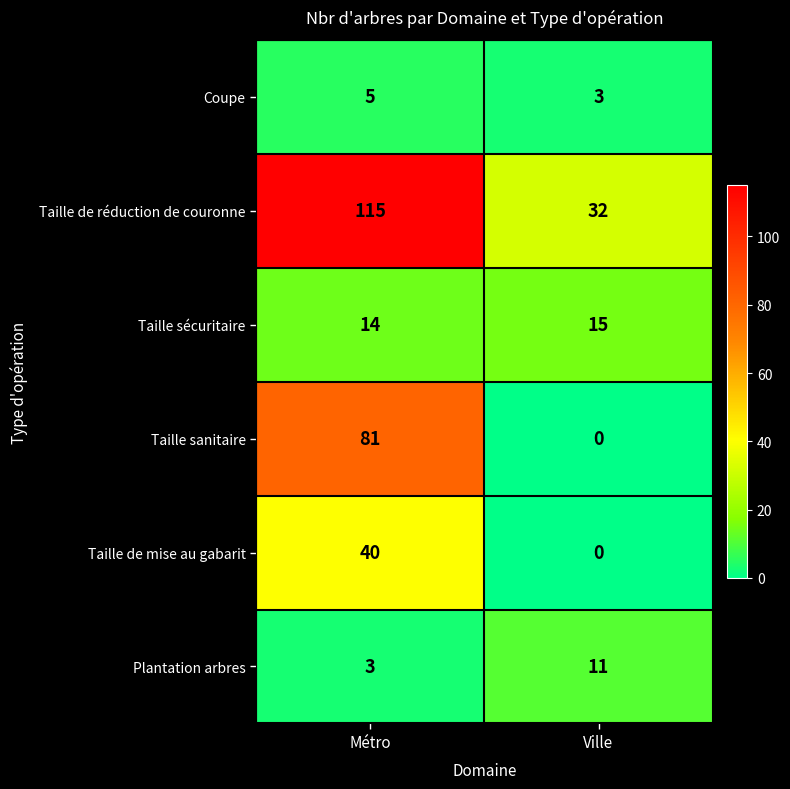

Which series has the largest range (max minus min)?

Taille de réduction de couronne